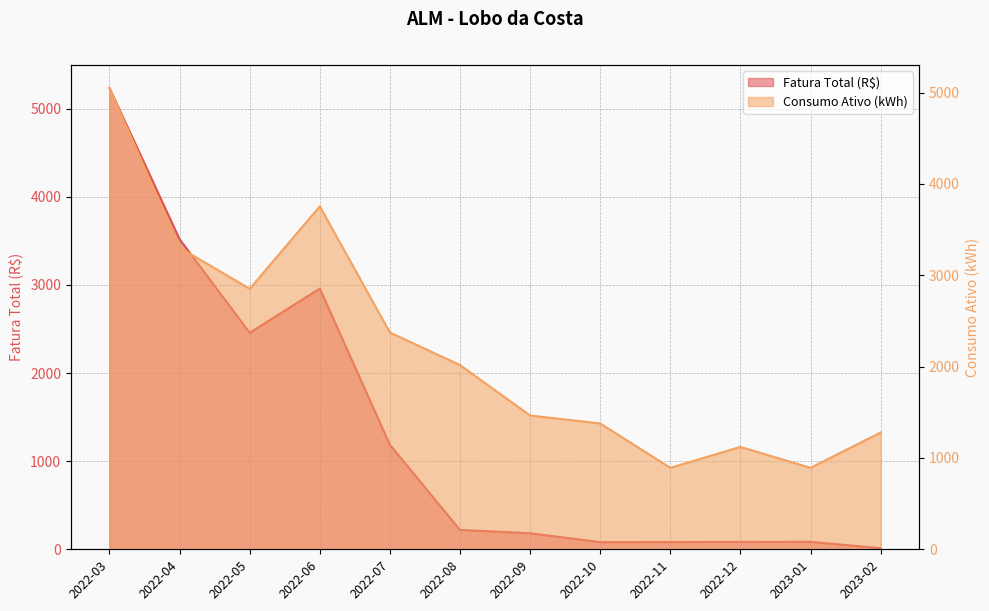

What is the lowest value of the Fatura Total (R$) series?

12.7